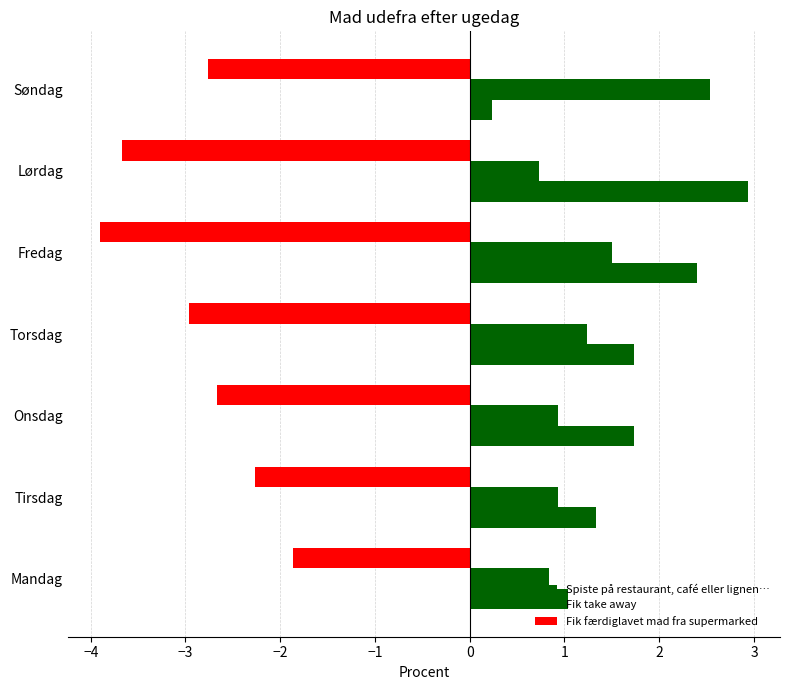

How many data points does each series have?

7